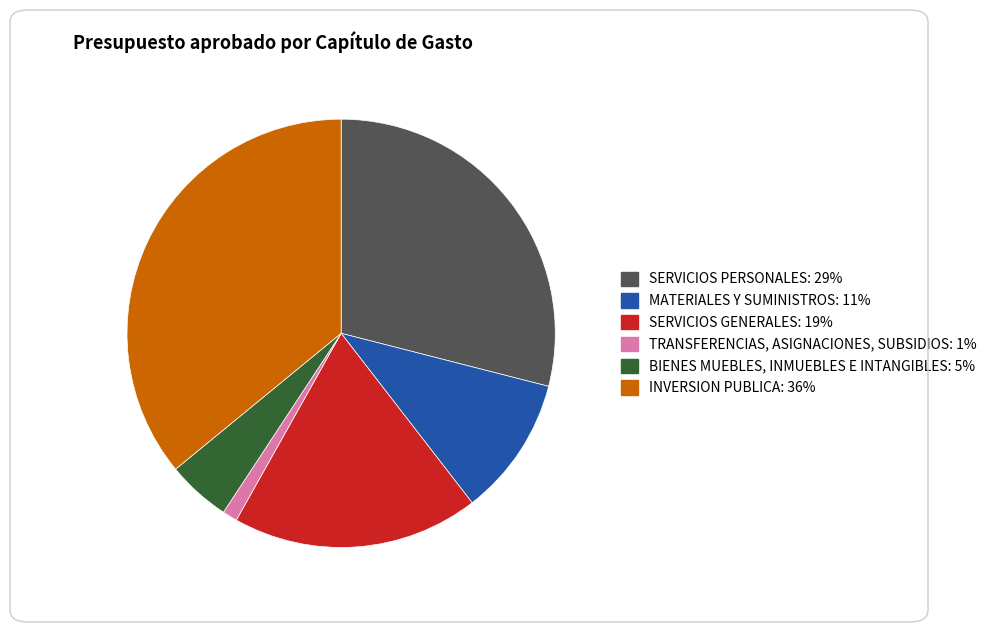

Do BIENES MUEBLES, INMUEBLES E INTANGIBLES and SERVICIOS GENERALES together represent more than half of the pie?

No